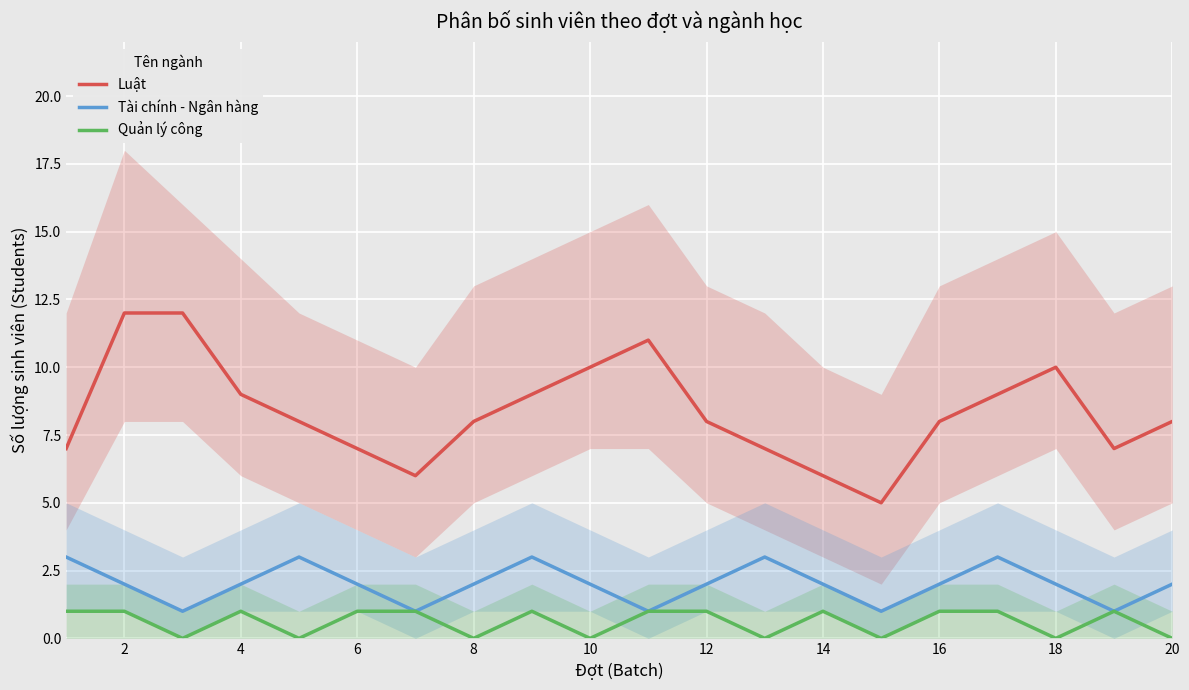

Rank the series by their maximum value, from lowest to highest.

Quản lý công, Tài chính - Ngân hàng, Luật